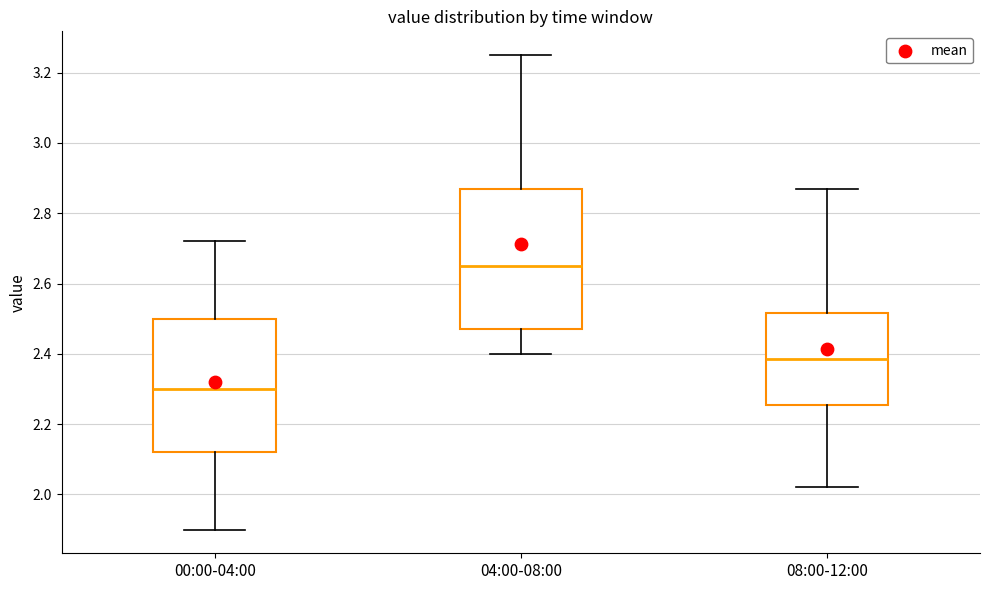

Which box is the tallest, from its lower edge to its upper edge?

04:00-08:00